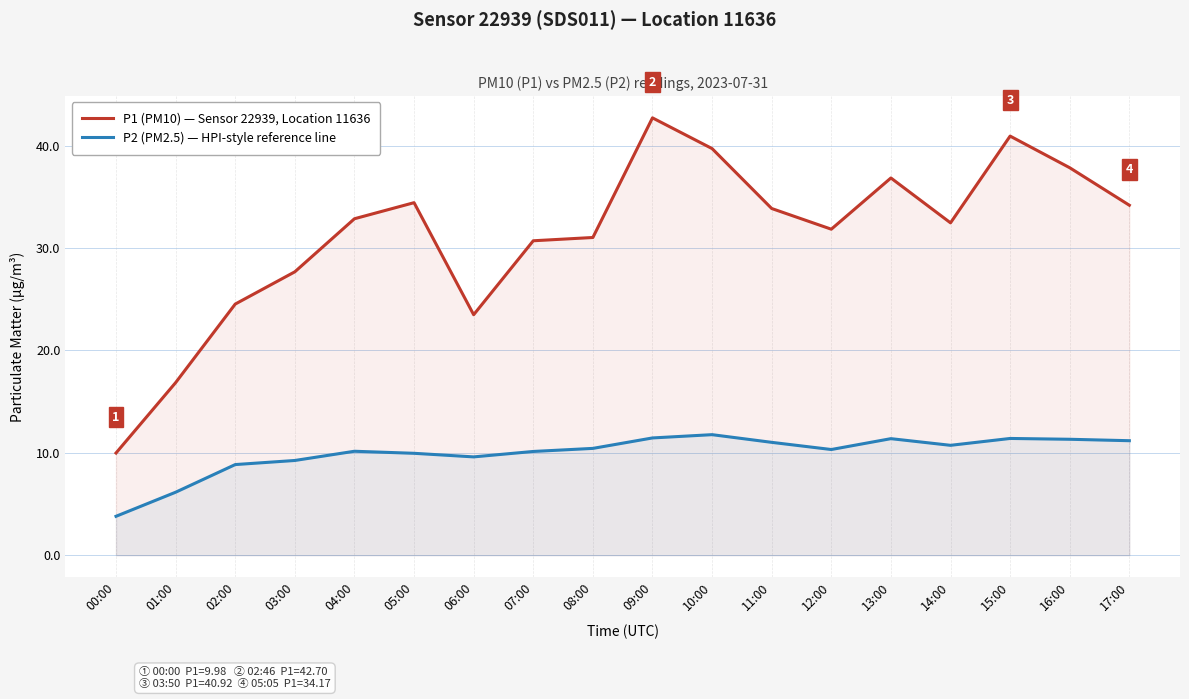

At which category does P2 (PM2.5) — HPI-style reference line reach its first local valley?

06:00